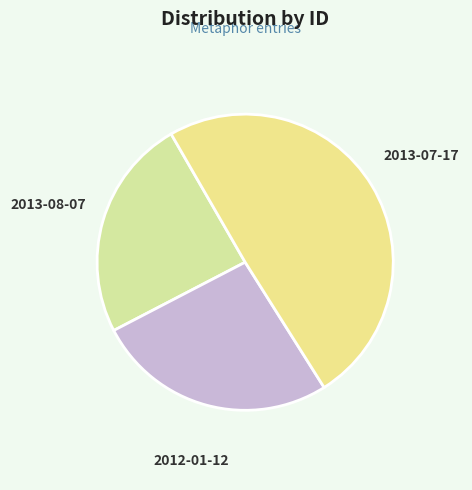

Rank the categories by value from lowest to highest.

2013-08-07, 2012-01-12, 2013-07-17